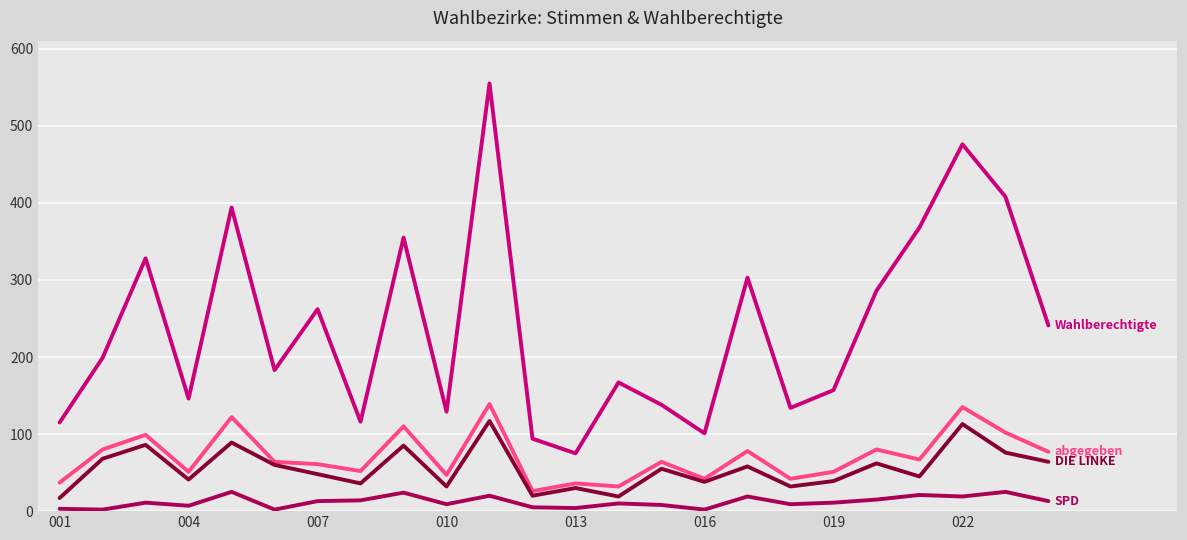

What is the greatest value displayed?

555